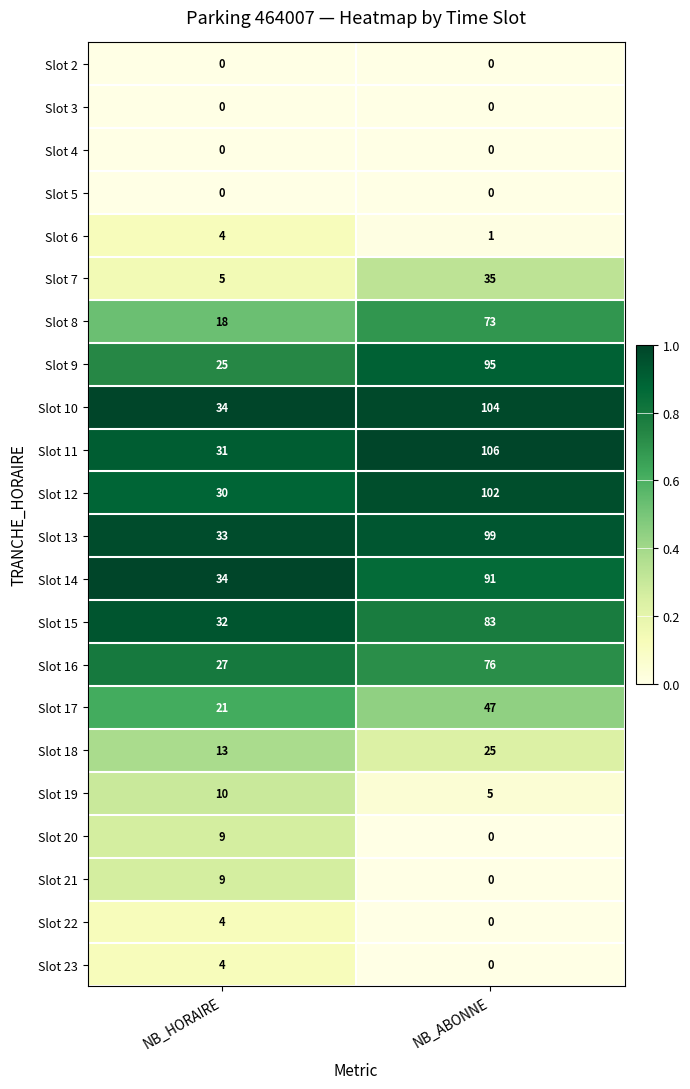

What is the difference between the highest and lowest values at NB_HORAIRE?

34